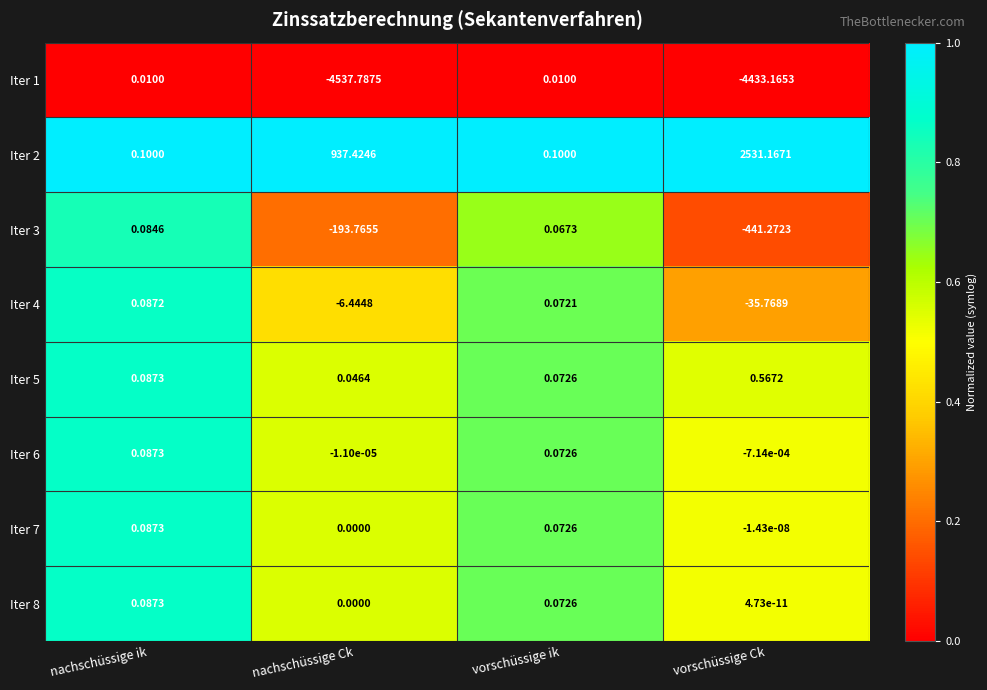

Which label corresponds to the smallest value in the chart?

nachschüssige Ck